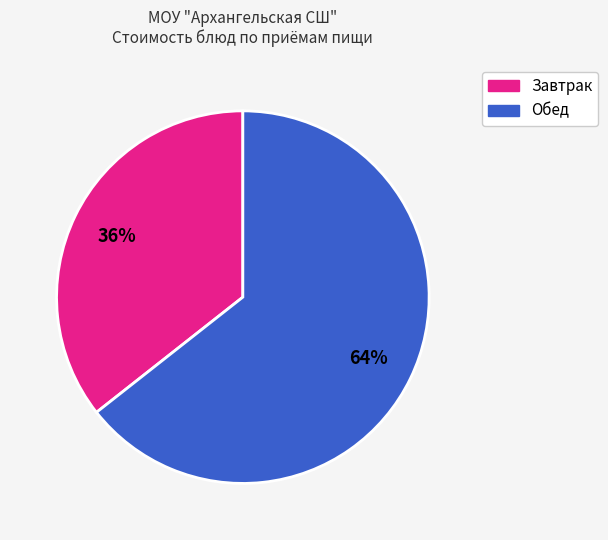

Rank the categories by value from highest to lowest.

Обед, Завтрак